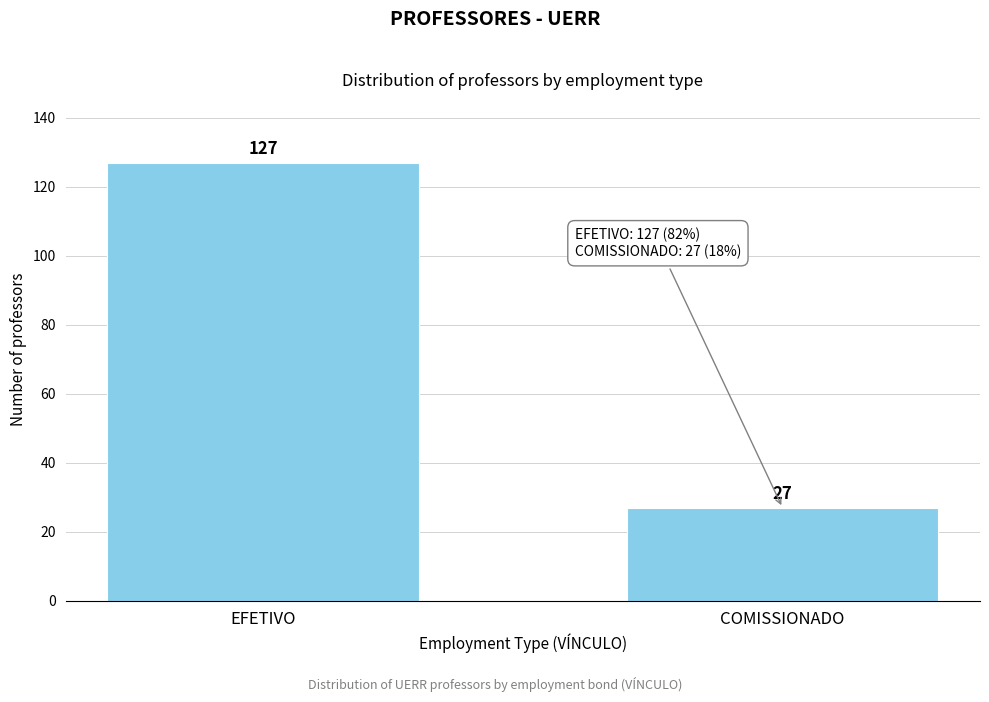

Reading right to left, list all the values displayed in this chart.

27	127